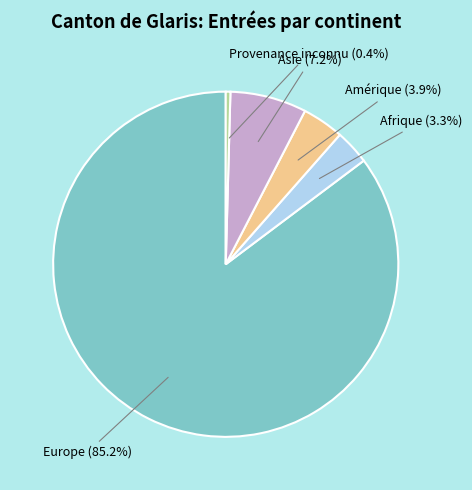

Which slice is the smallest?

Provenance inconnu